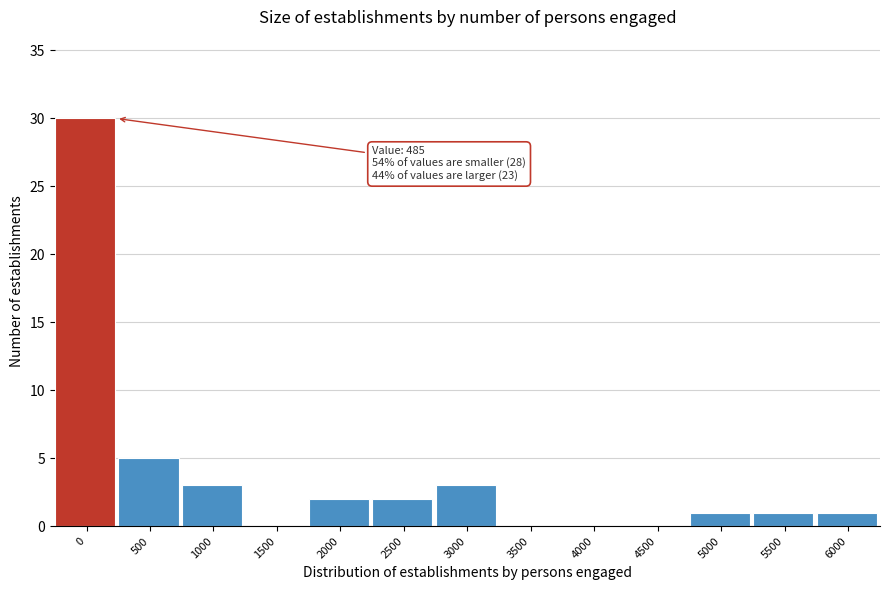

Reading left to right, transcribe all the data shown in this chart.

0=30	500=5	1000=3	1500=0	2000=2	2500=2	3000=3	3500=0	4000=0	4500=0	5000=1	5500=1	6000=1